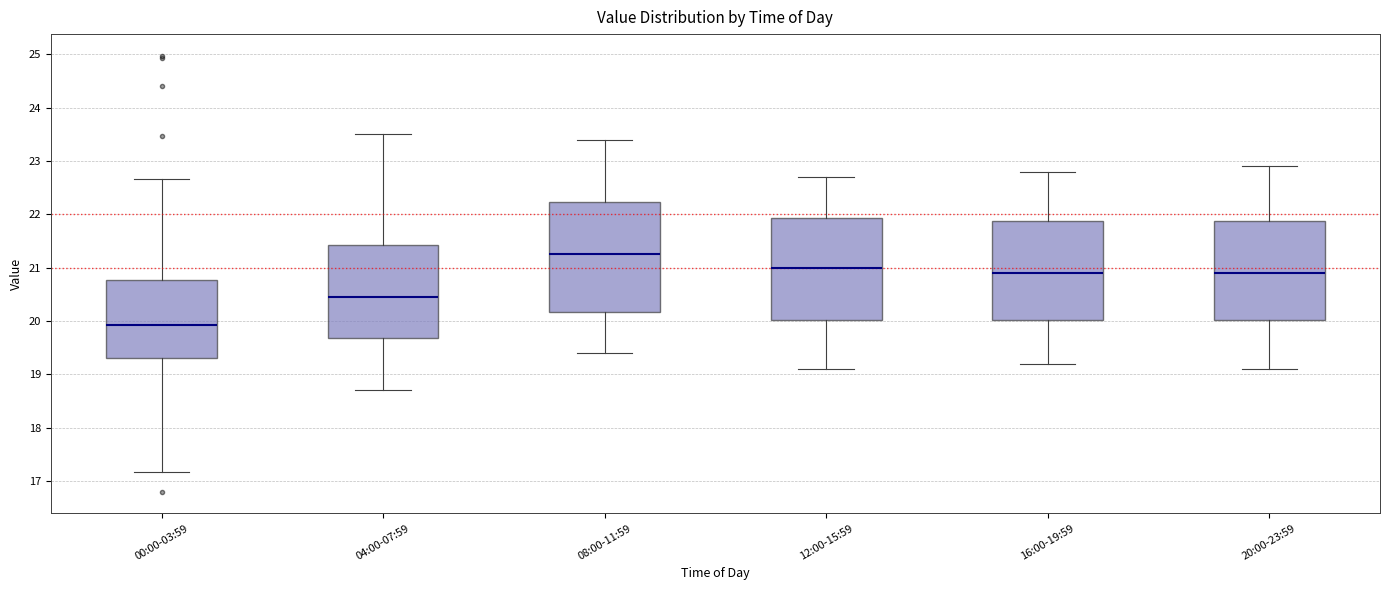

Which box is the tallest, from its lower edge to its upper edge?

08:00-11:59